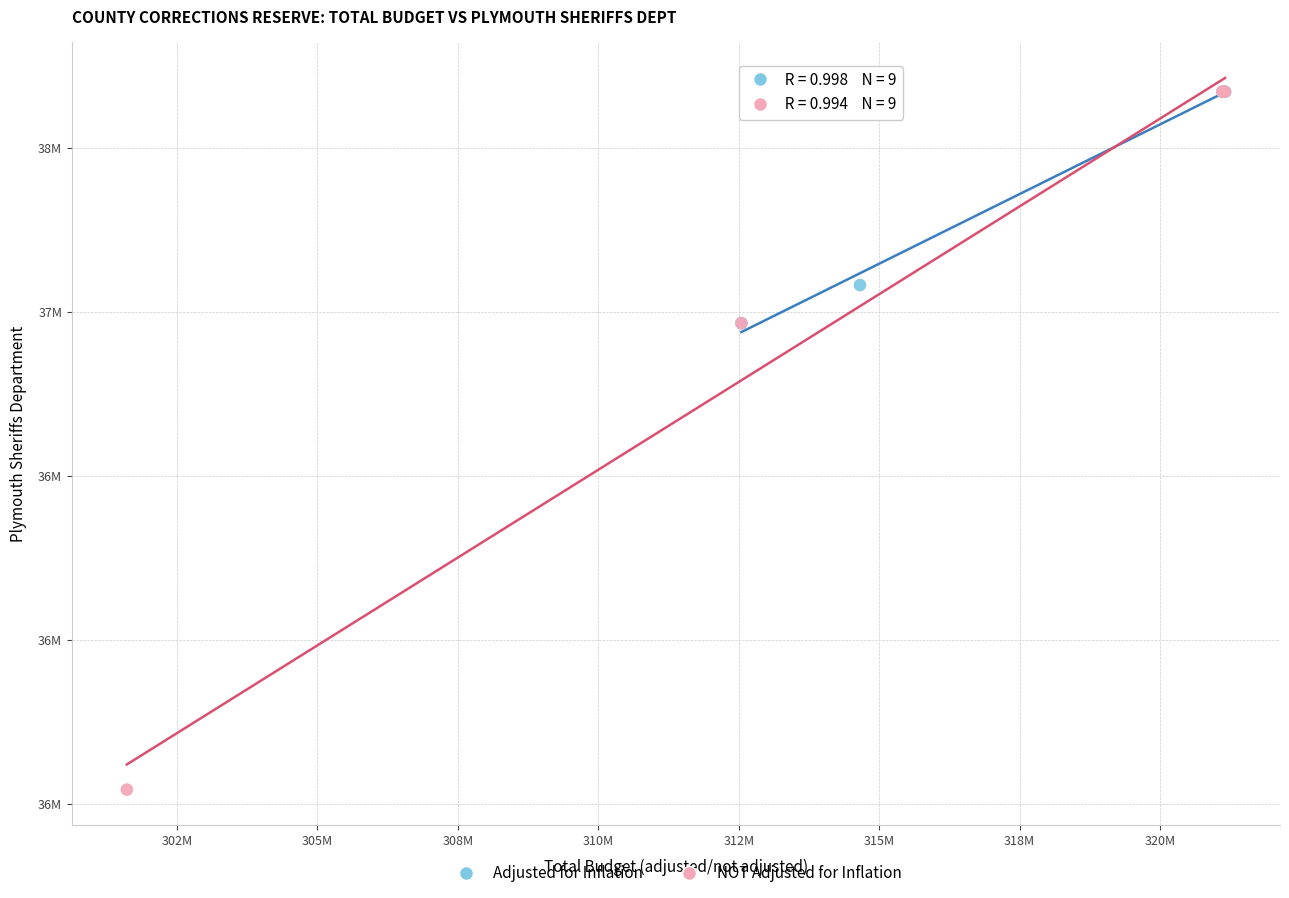

Which series has the largest Y range (max minus min)?

NOT Adjusted for Inflation